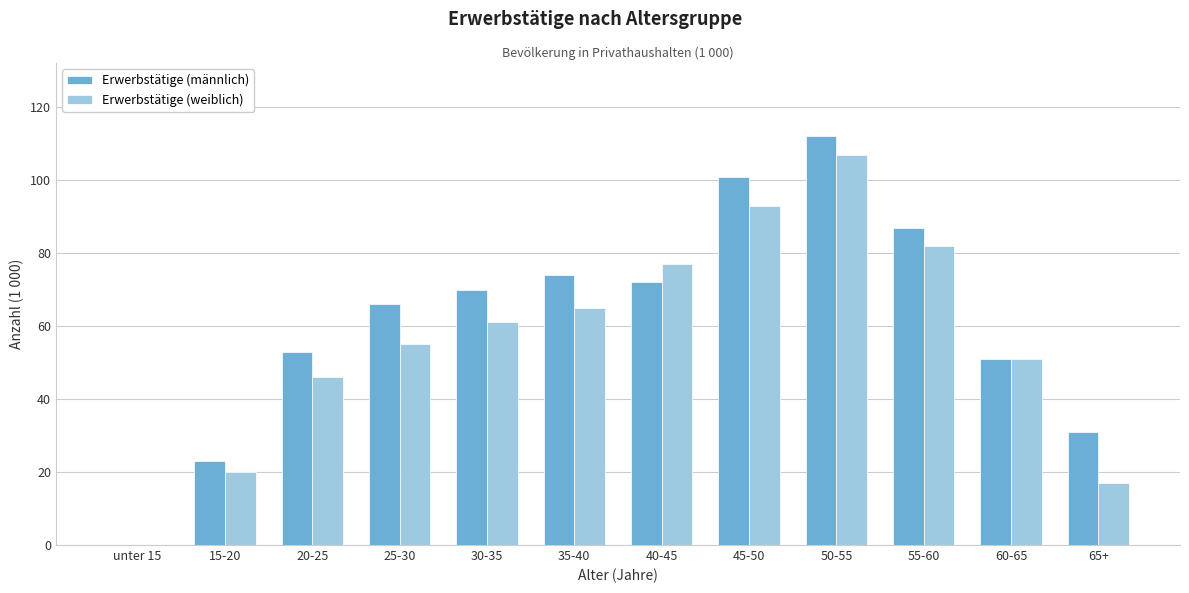

Reading left to right, what are all the values shown in this chart?

Erwerbstätige (männlich): unter 15=0	15-20=23	20-25=53	25-30=66	30-35=70	35-40=74	40-45=72	45-50=101	50-55=112	55-60=87	60-65=51	65+=31
Erwerbstätige (weiblich): unter 15=0	15-20=20	20-25=46	25-30=55	30-35=61	35-40=65	40-45=77	45-50=93	50-55=107	55-60=82	60-65=51	65+=17